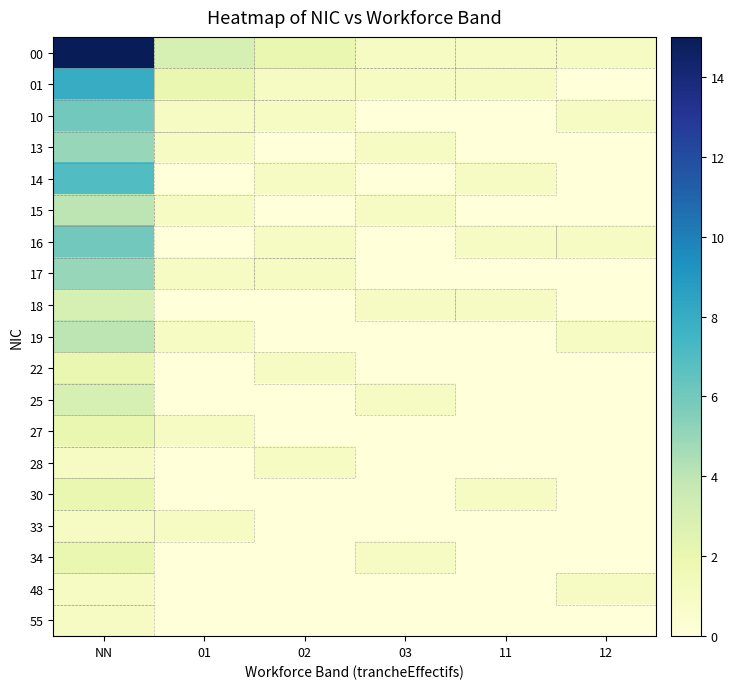

What is the total value across all series at NN?

78